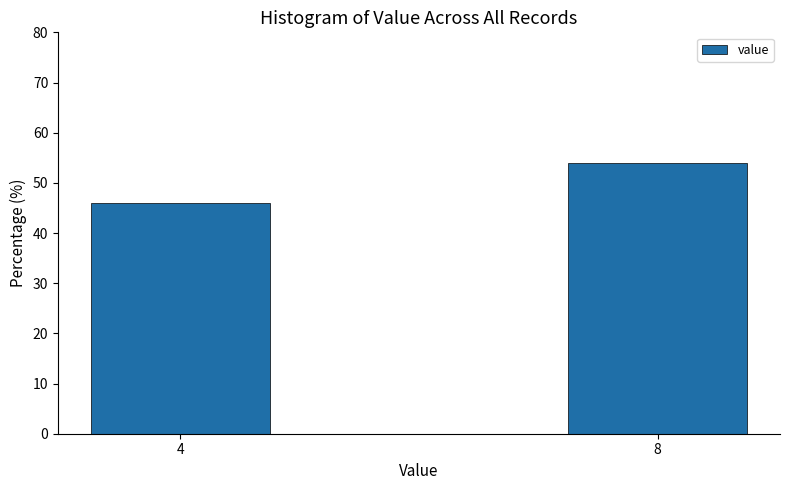

Reading right to left, extract all data points from this chart.

54	46